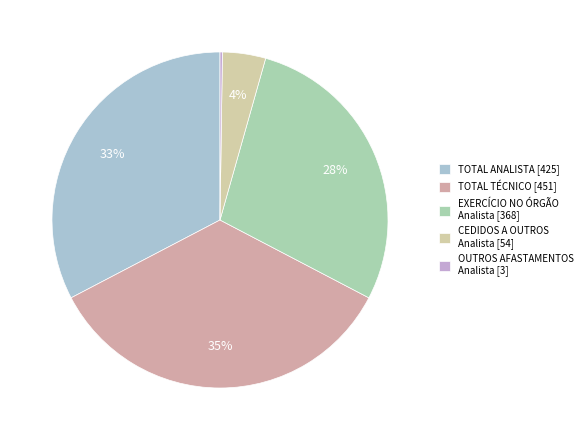

Rank the categories by value from lowest to highest.

OUTROS AFASTAMENTOS (Analista), CEDIDOS A OUTROS ÓRGÃOS (Analista), EXERCÍCIO NO ÓRGÃO (Analista), TOTAL ANALISTA, TOTAL TÉCNICO